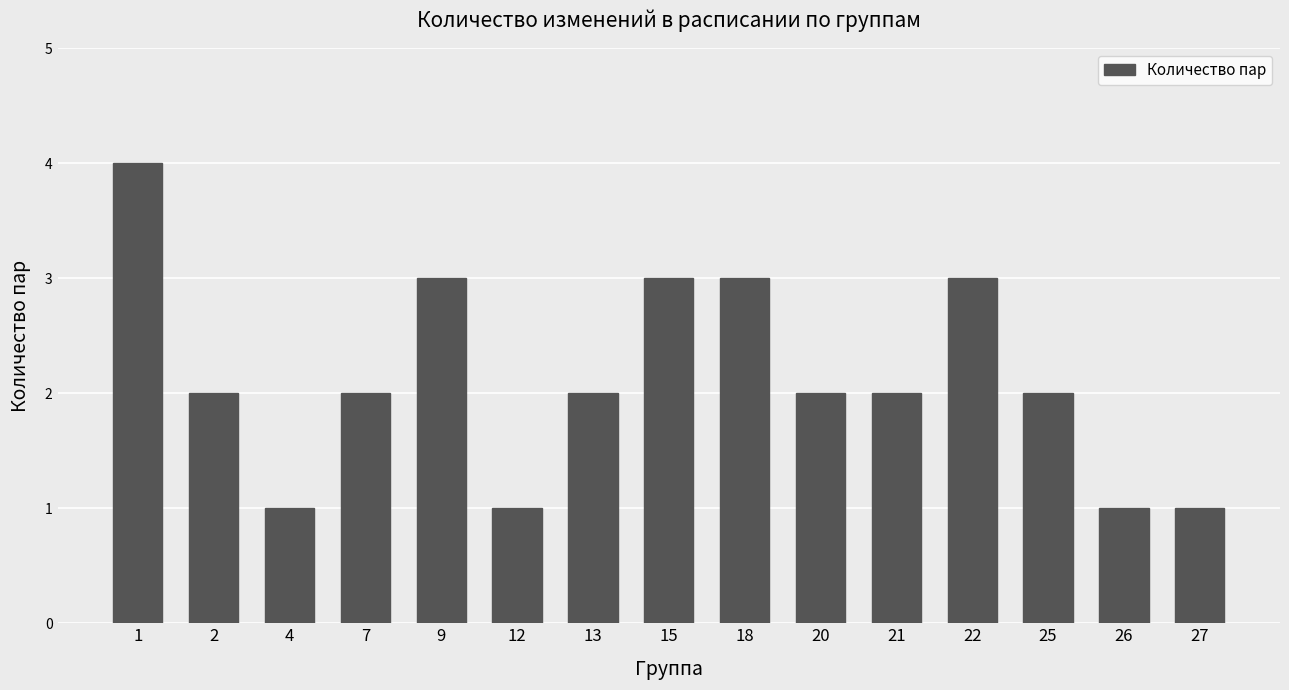

Read the value at 15.

3